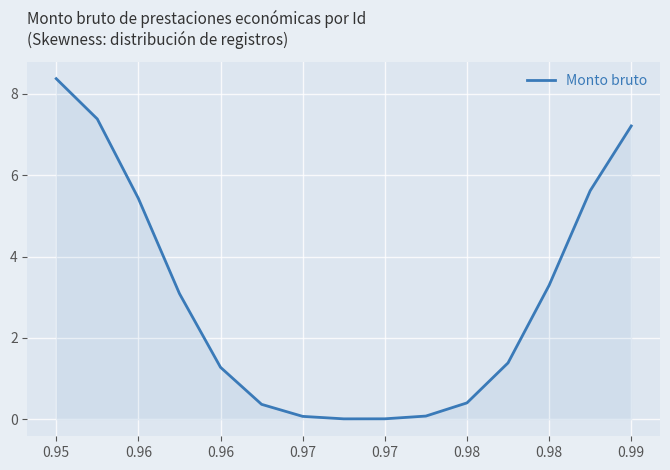

What is the maximum value shown in the chart?

8.4